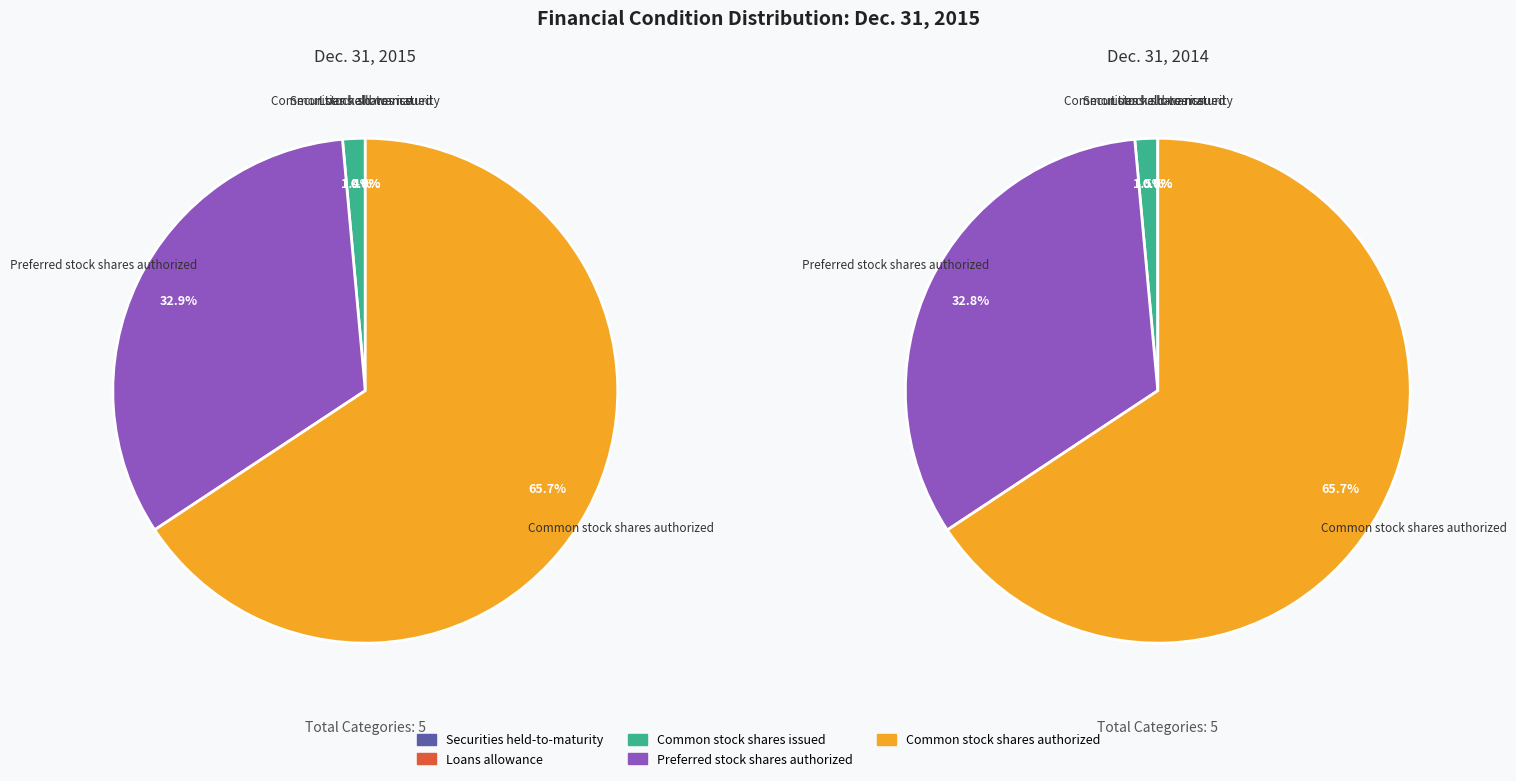

Rank the categories by value from highest to lowest.

Common stock shares authorized, Preferred stock shares authorized, Common stock shares issued, Loans allowance, Securities held-to-maturity